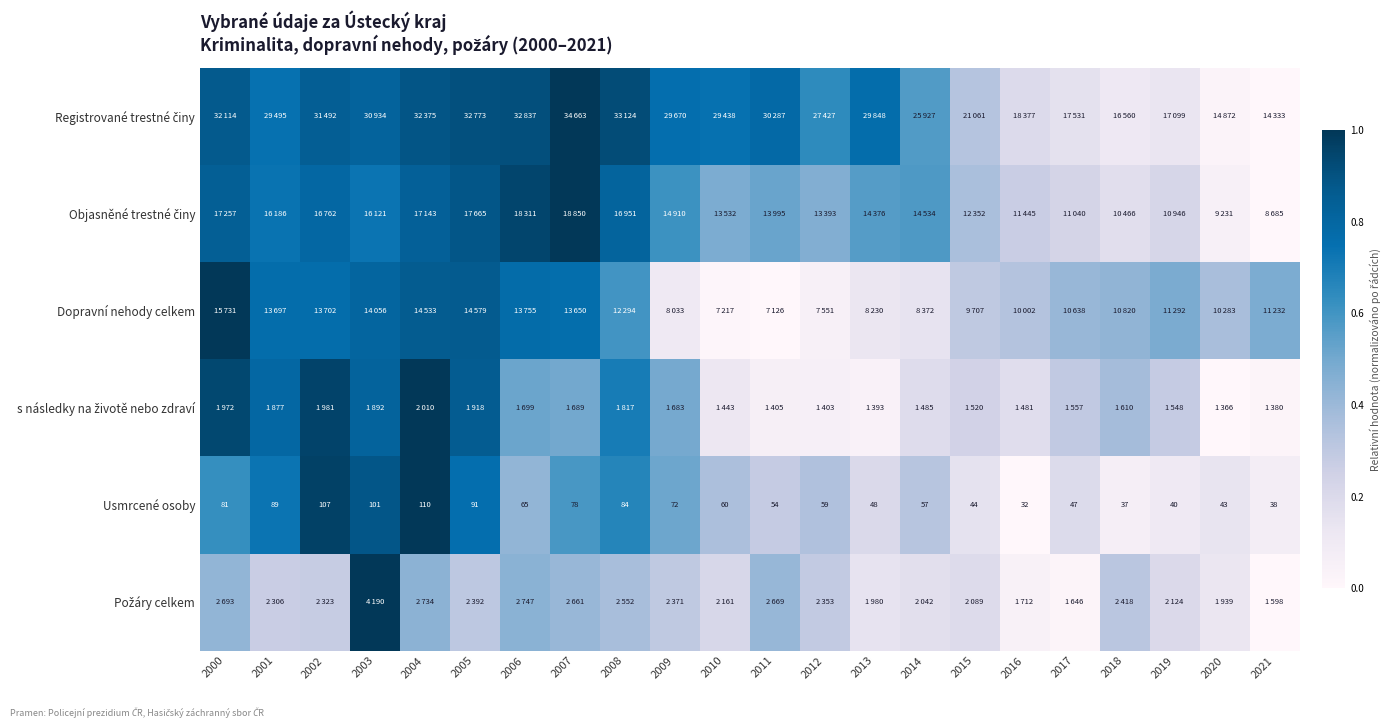

What is the spread (max minus min) of values at 2014?

0.4